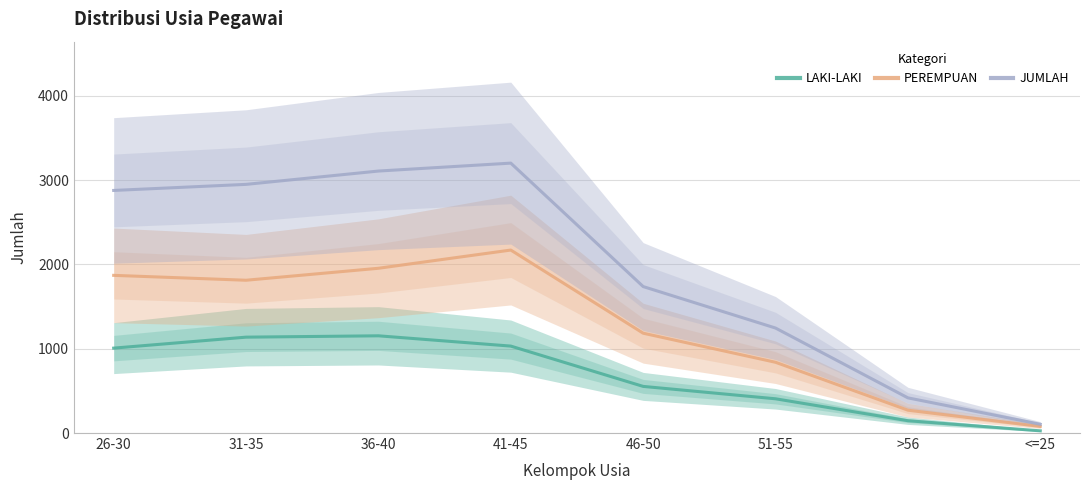

How many values in the JUMLAH series exceed 2877?

3